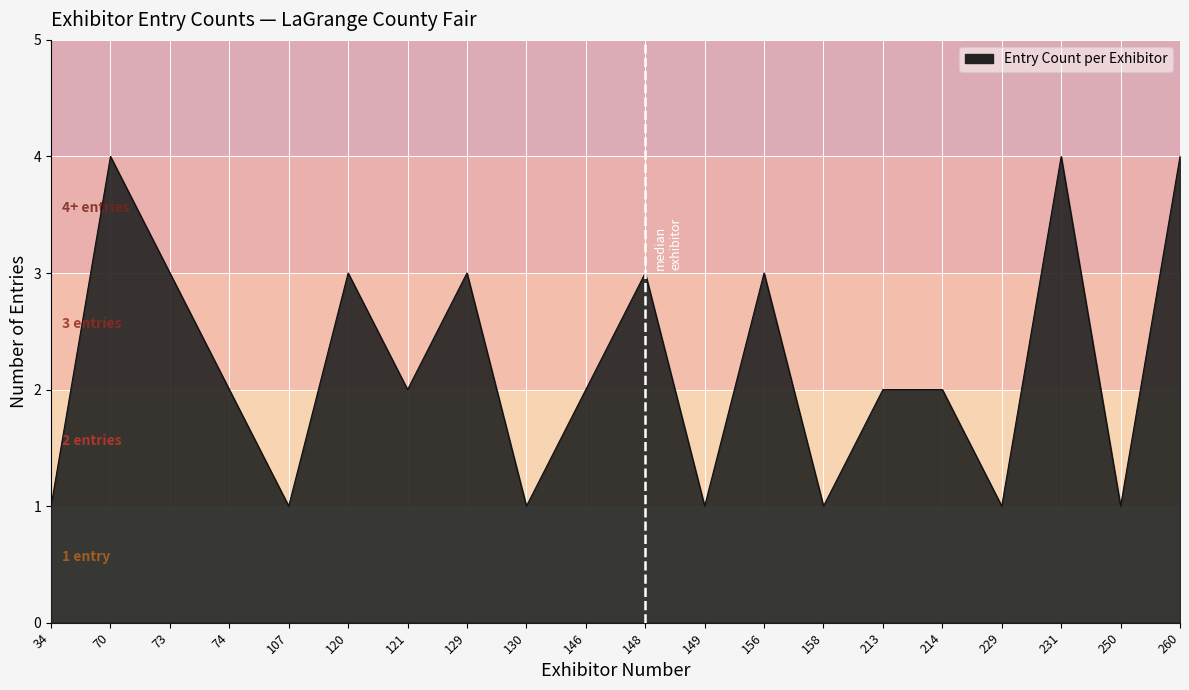

Which has a higher value, 149 or 121?

121